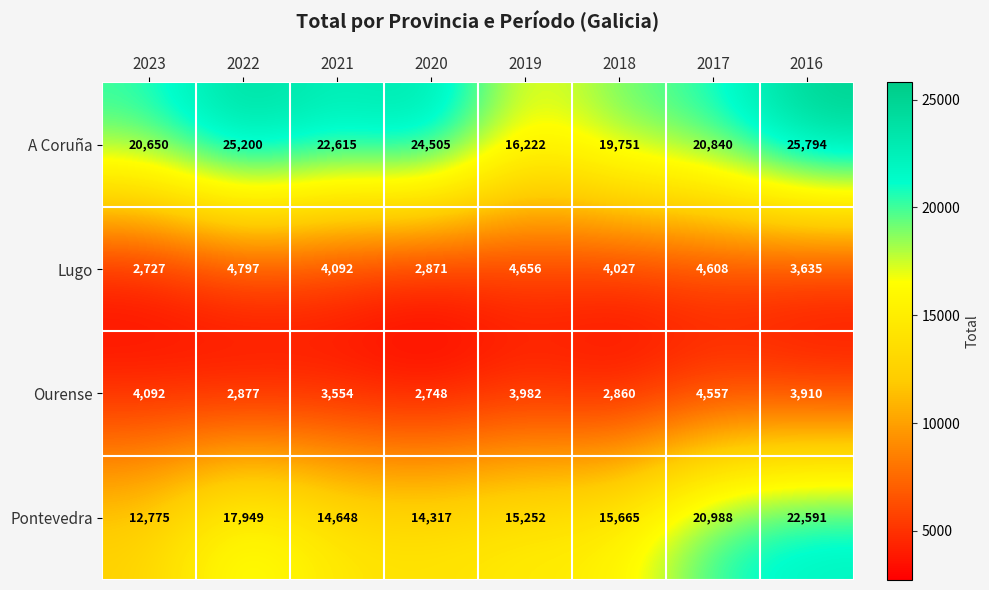

At which category does the chart reach its peak across all series?

2016